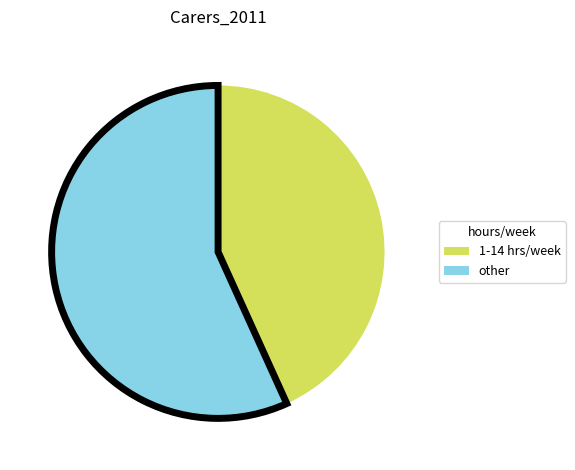

Does any single category account for the majority?

Yes